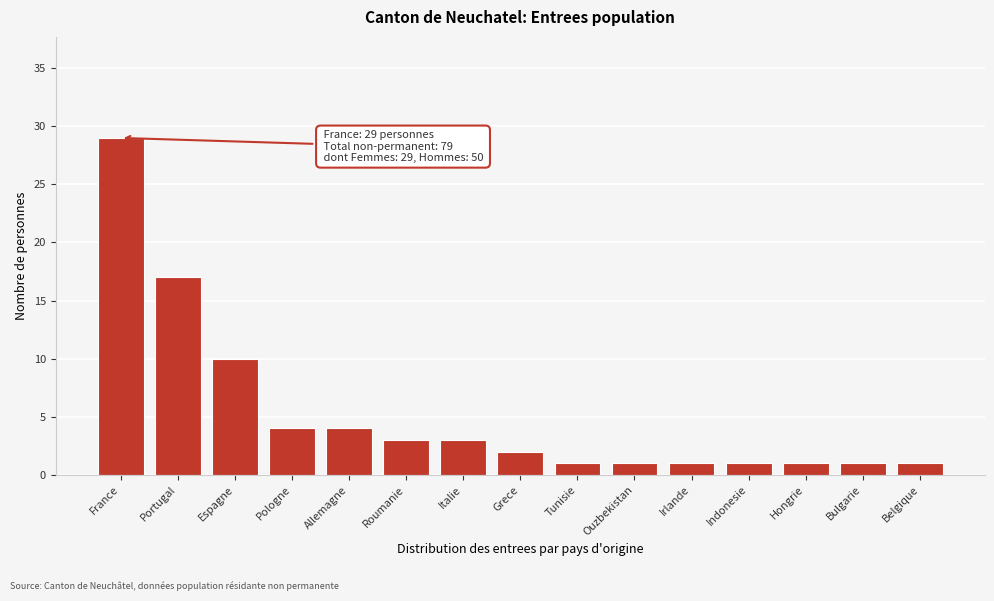

Reading right to left, extract all data points from this chart.

Belgique=1	Bulgarie=1	Hongrie=1	Indonesie=1	Irlande=1	Ouzbekistan=1	Tunisie=1	Grece=2	Italie=3	Roumanie=3	Allemagne=4	Pologne=4	Espagne=10	Portugal=17	France=29